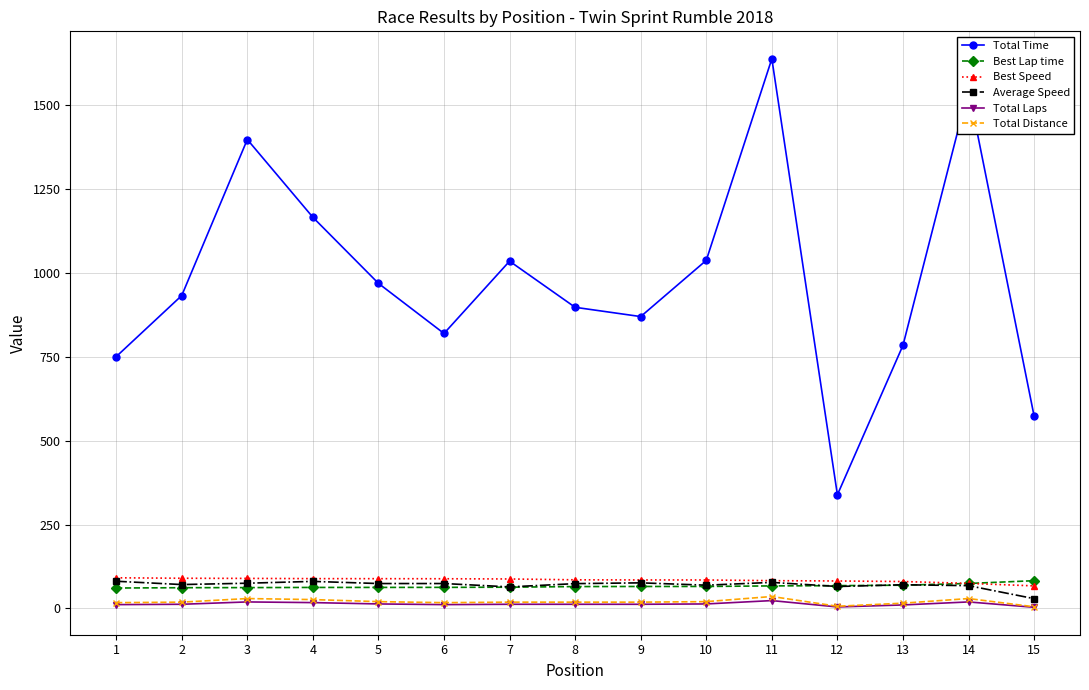

What is the difference between the maximum and minimum values in the Best Lap time series?

21.8